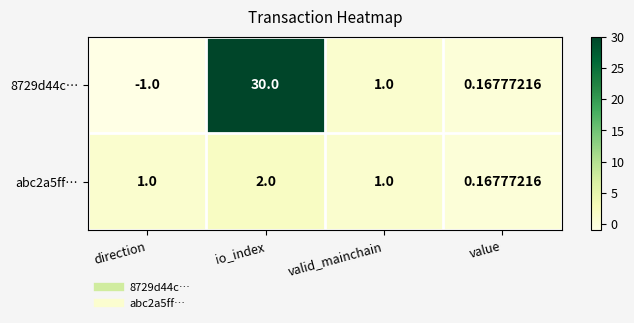

Rank the series by their average value, from lowest to highest.

abc2a5ff…, 8729d44c…